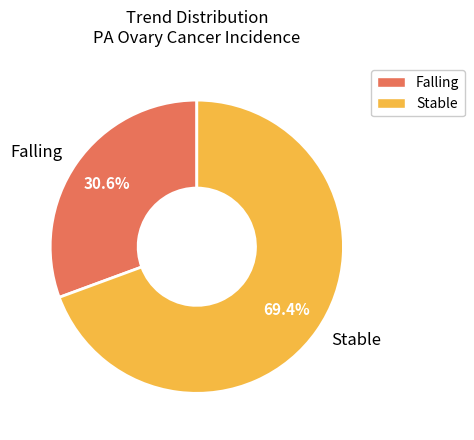

Which category has the smallest portion of the pie?

Falling